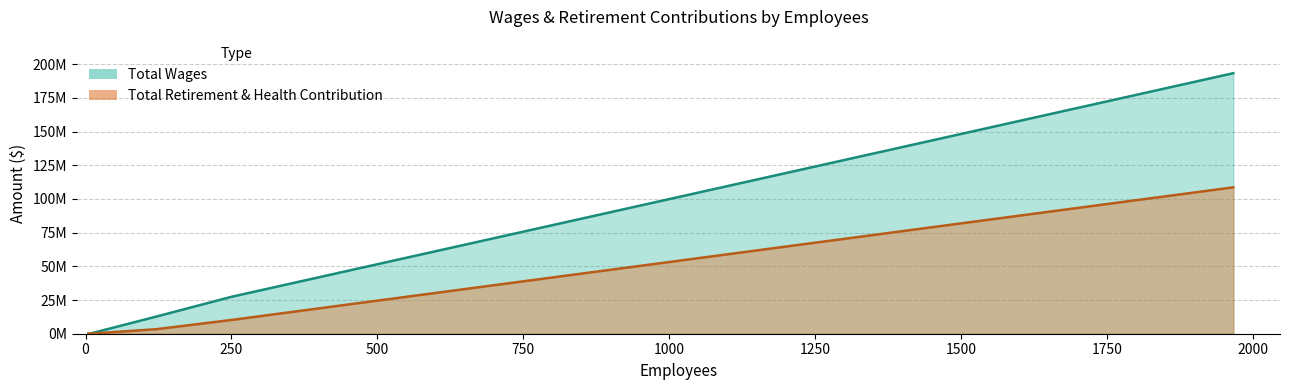

Is it true that Total Retirement & Health Contribution equals 804434 at 122?

False